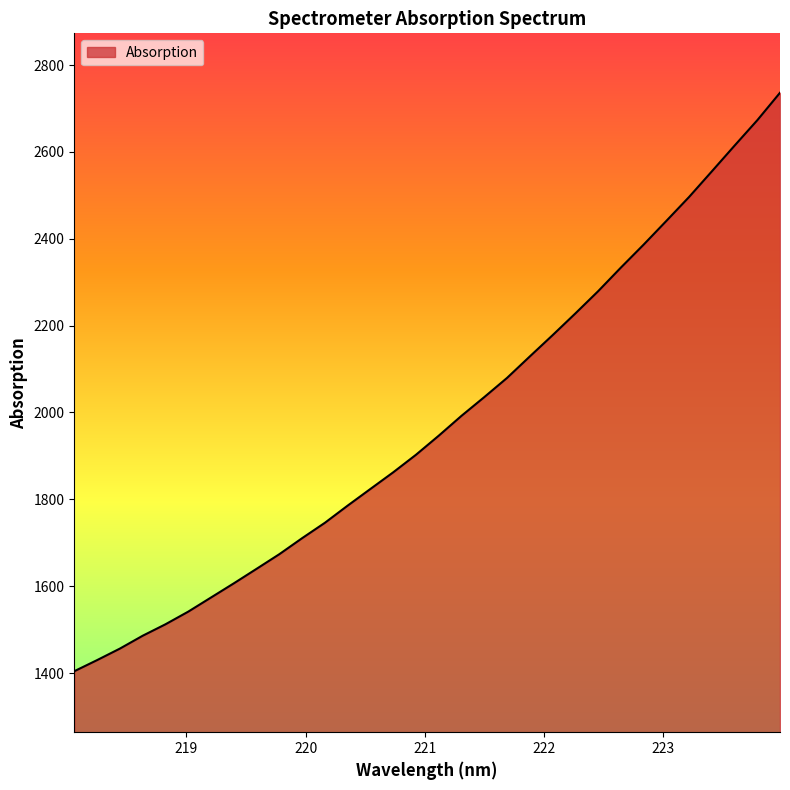

What is the smallest value displayed?

1404.2